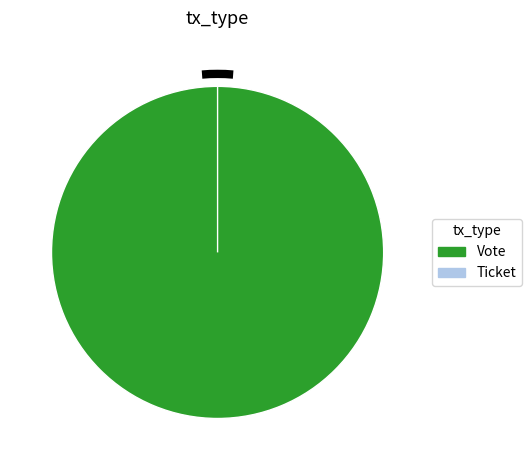

Which has a higher value, Vote or Ticket?

Vote